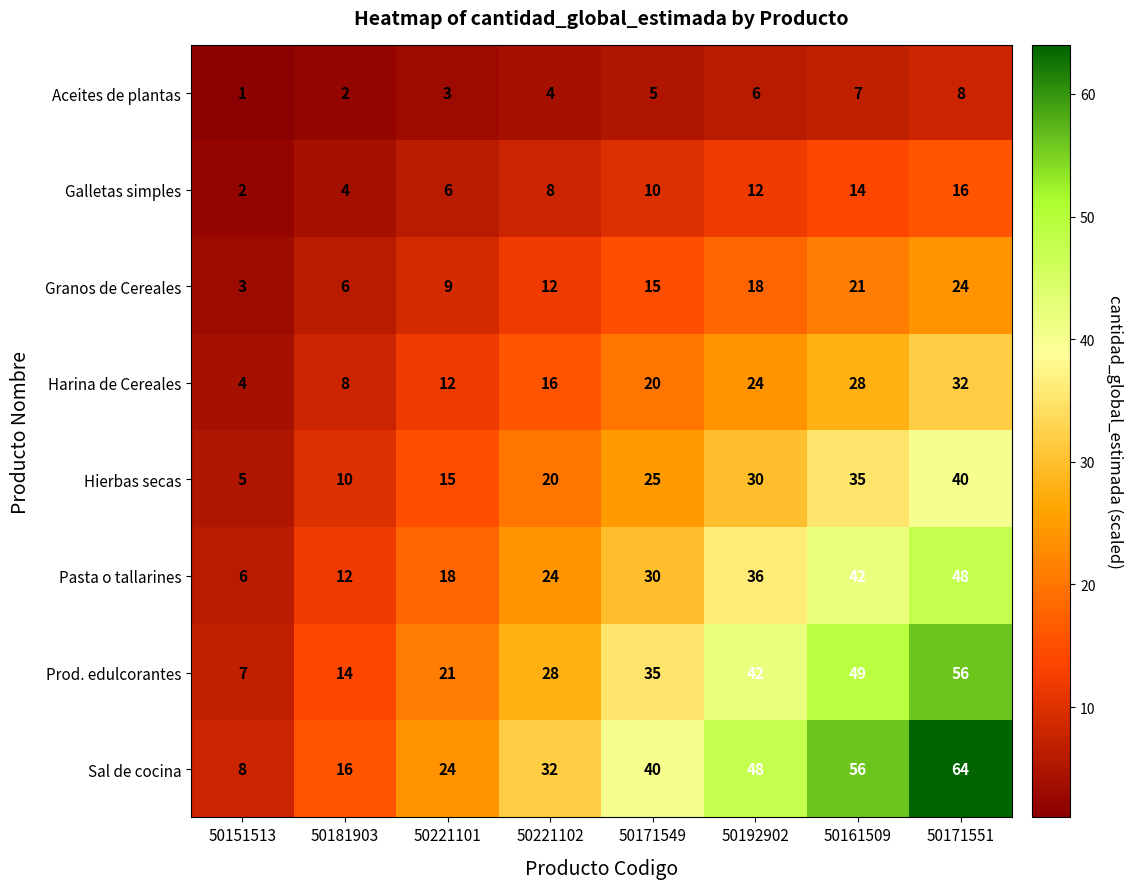

What is the highest value of the Aceites de plantas series?

8